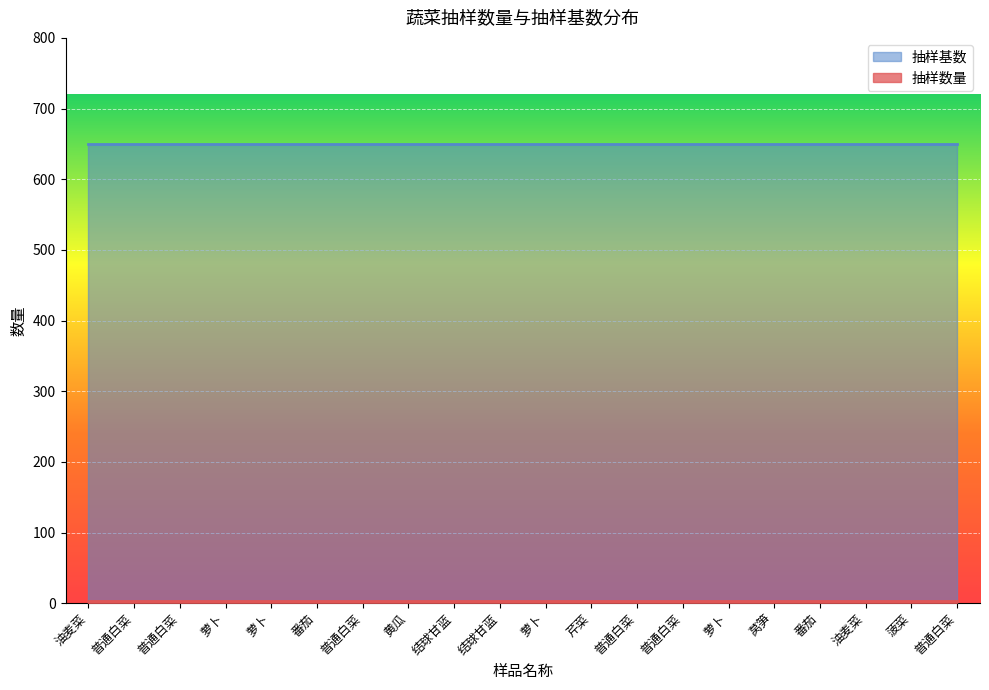

True or false: 抽样基数 and 抽样数量 cross at least once.

False